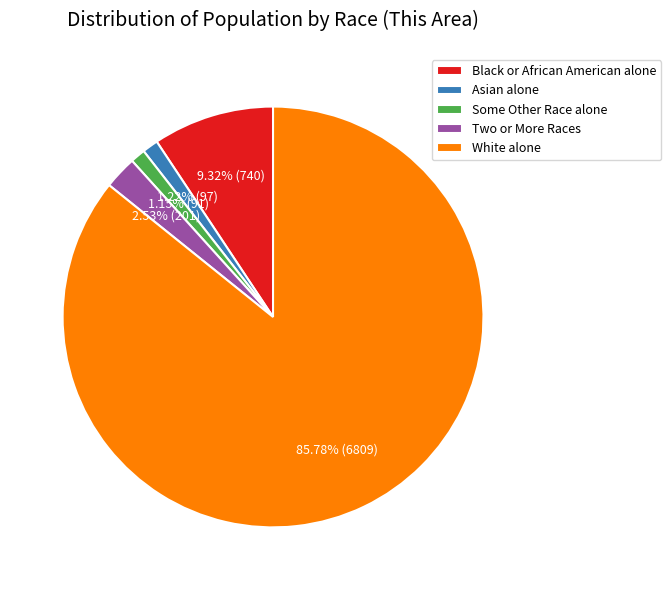

Which slice represents more than half of the pie?

White alone